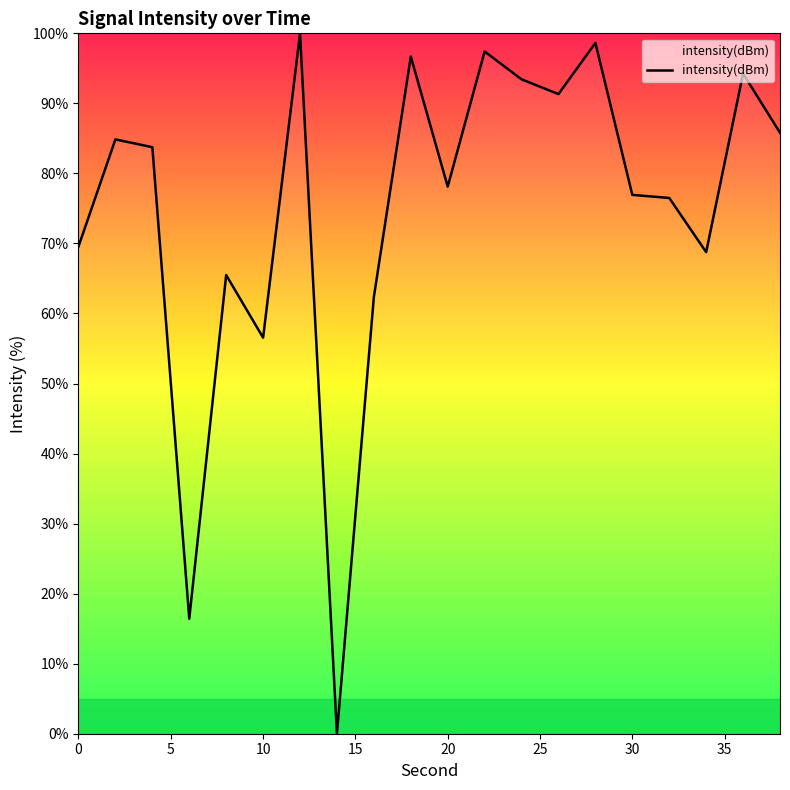

What is the maximum value shown in the chart?

100.0